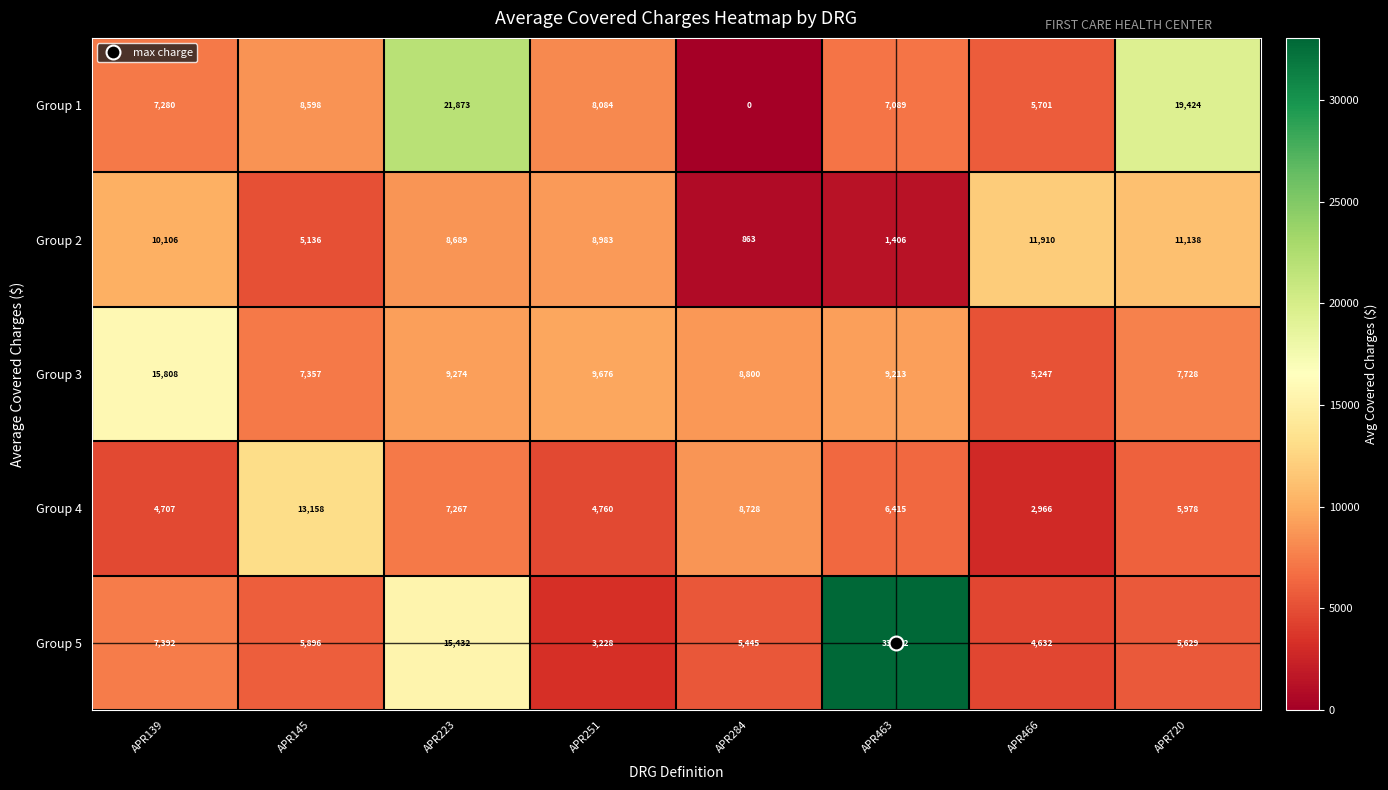

True or false: Group 3 has a value of 8800 at APR284.

True